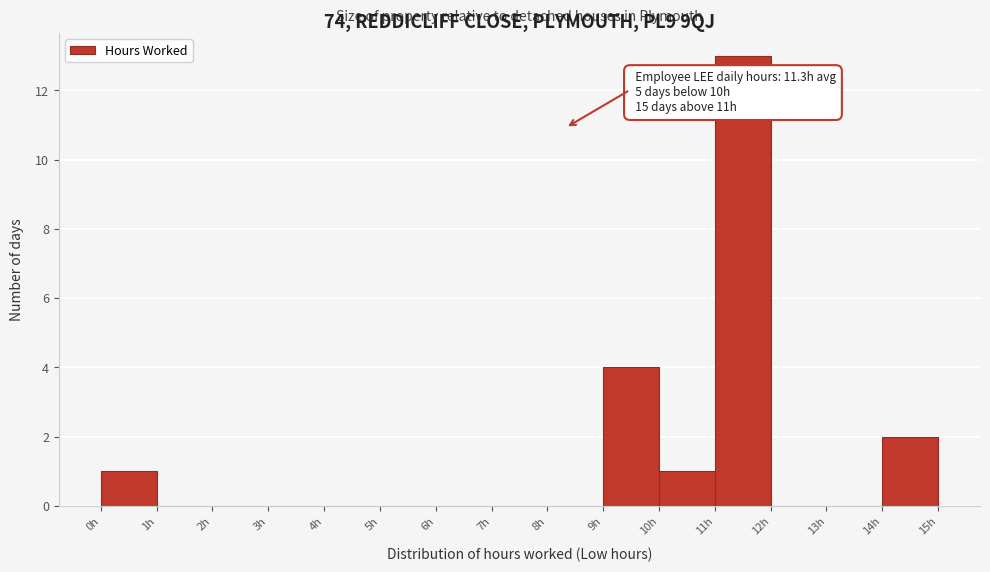

Over which range of the x-axis is the bar tallest?

11 to 12